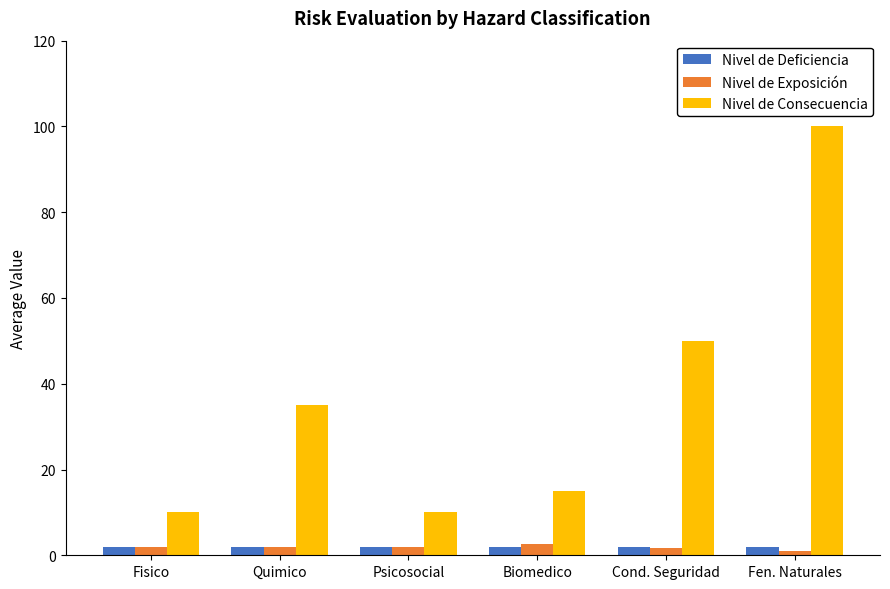

What is the greatest value displayed?

100.0